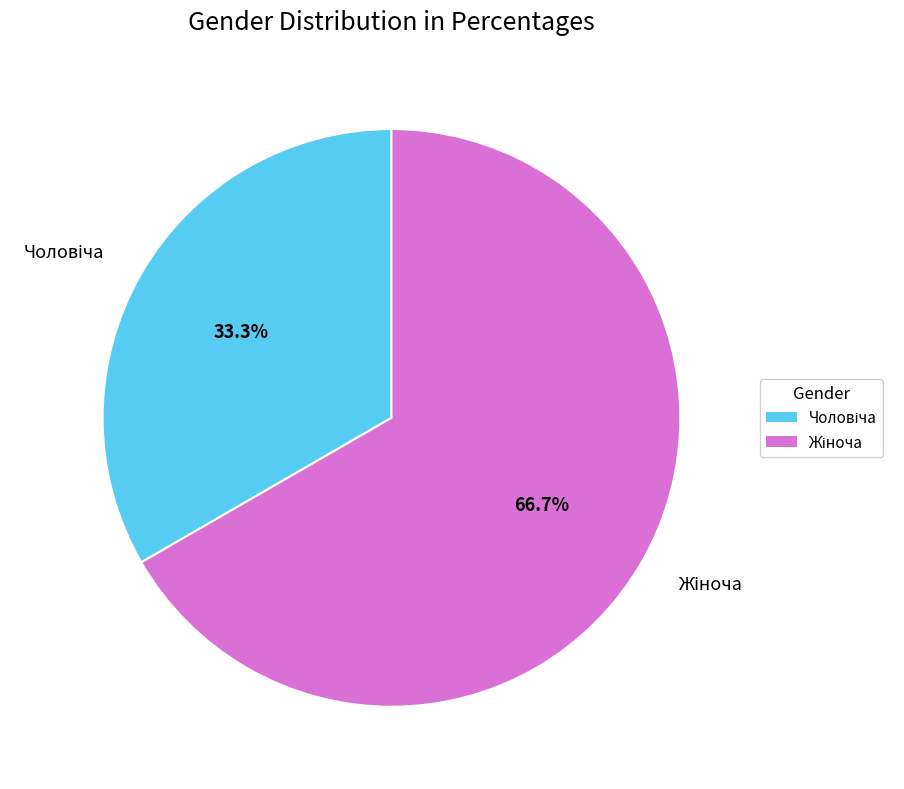

Is there any slice that represents more than half of the pie?

Yes